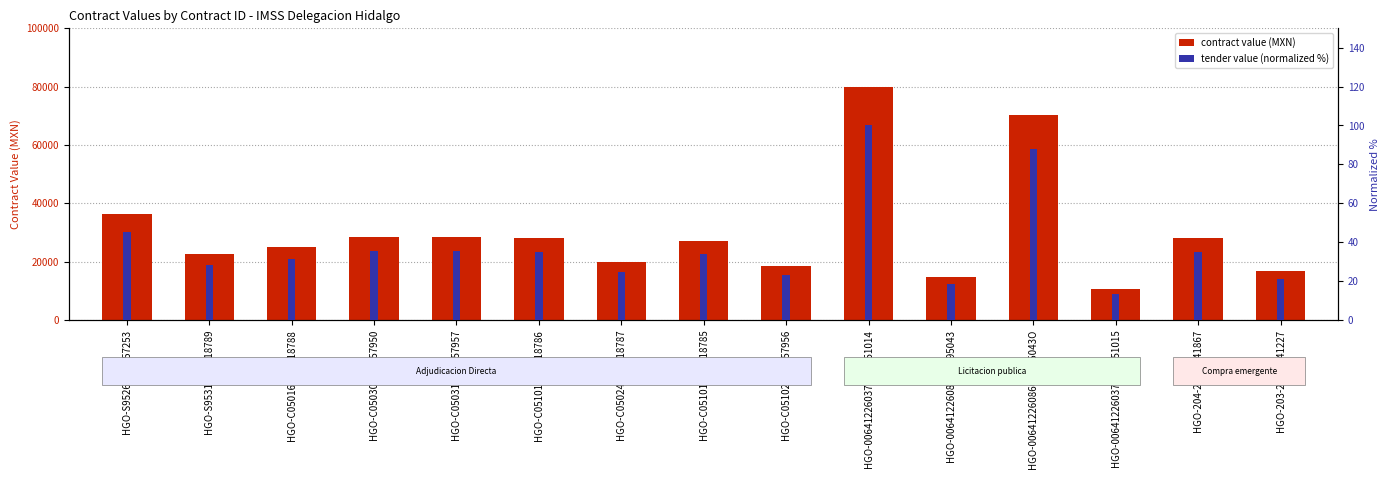

What is the difference between the maximum and minimum values in the contract value (MXN) series?

69368.0